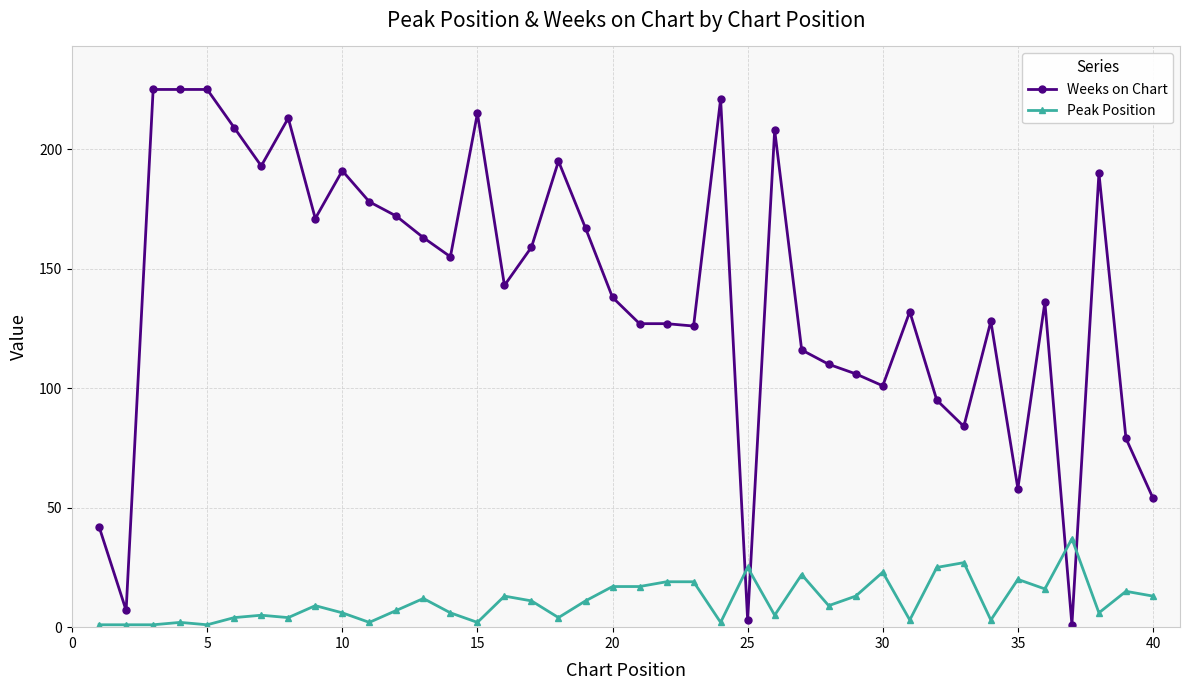

How many intersections are there between Peak Position and Weeks on Chart?

4